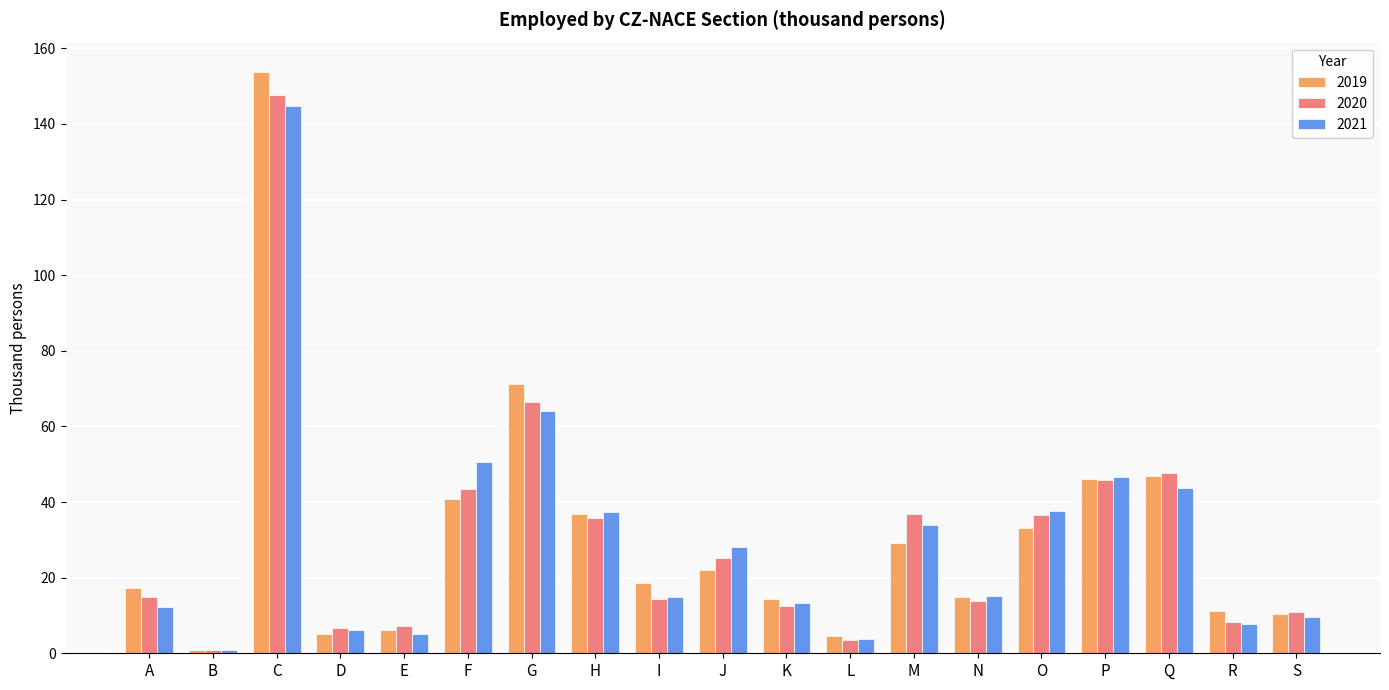

What is the difference between the highest and lowest values at R?

3.7